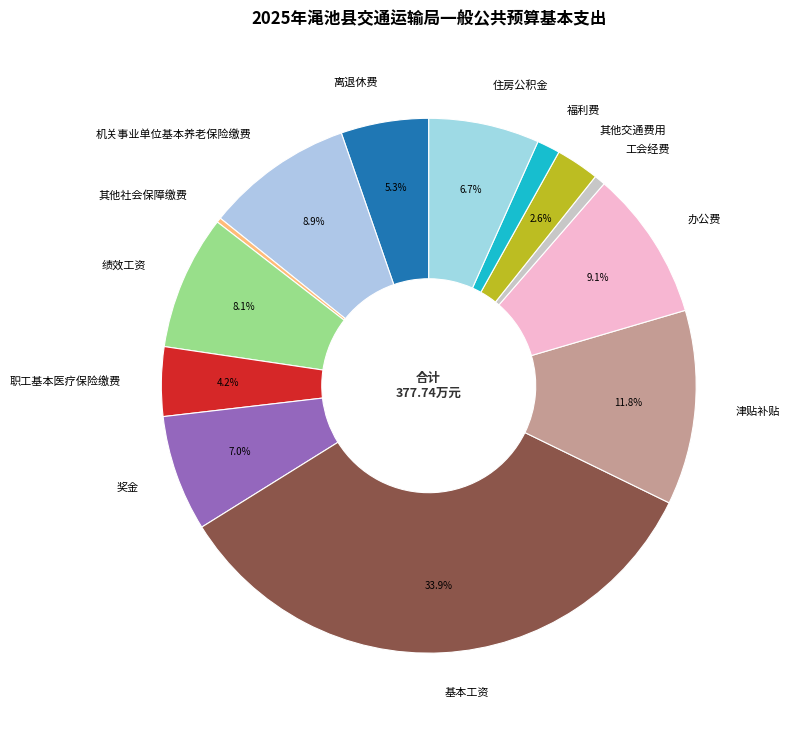

Between 绩效工资 and 津贴补贴, which is larger?

津贴补贴